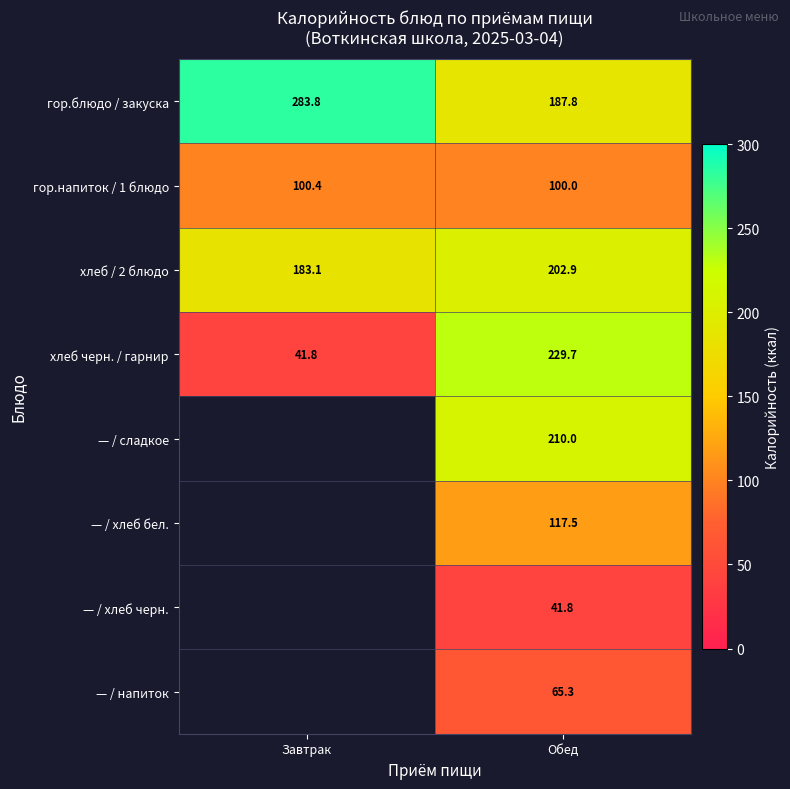

What is the difference between the highest and lowest values at Завтрак?

242.0